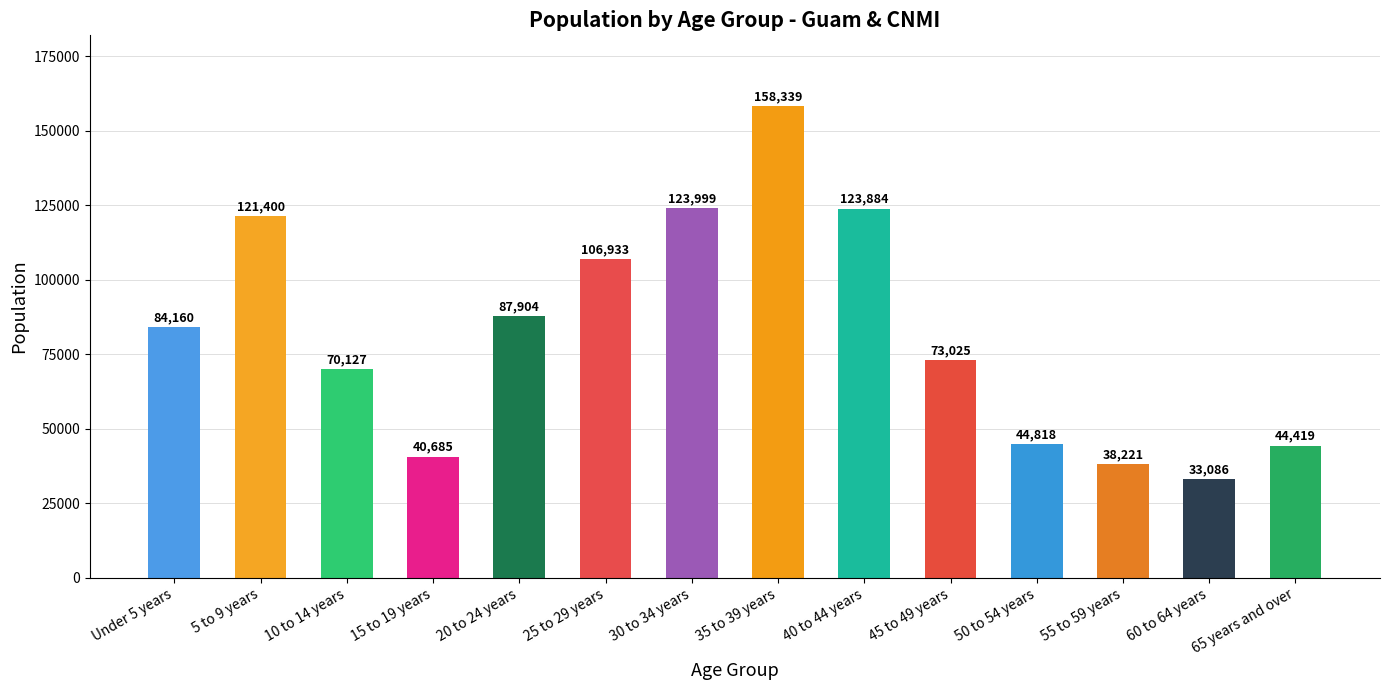

List the labels in order of value, smallest first.

60 to 64 years, 55 to 59 years, 15 to 19 years, 65 years and over, 50 to 54 years, 10 to 14 years, 45 to 49 years, Under 5 years, 20 to 24 years, 25 to 29 years, 5 to 9 years, 40 to 44 years, 30 to 34 years, 35 to 39 years